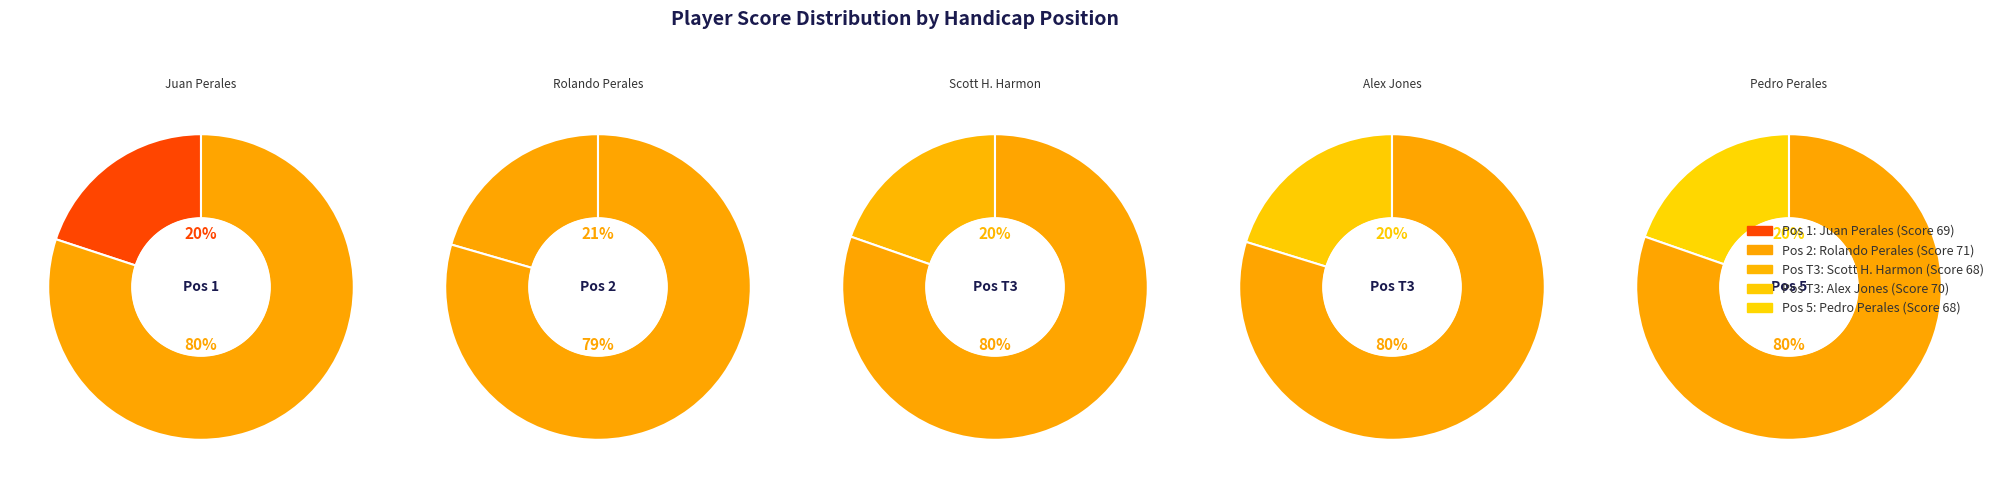

How many segments does this pie chart have?

5